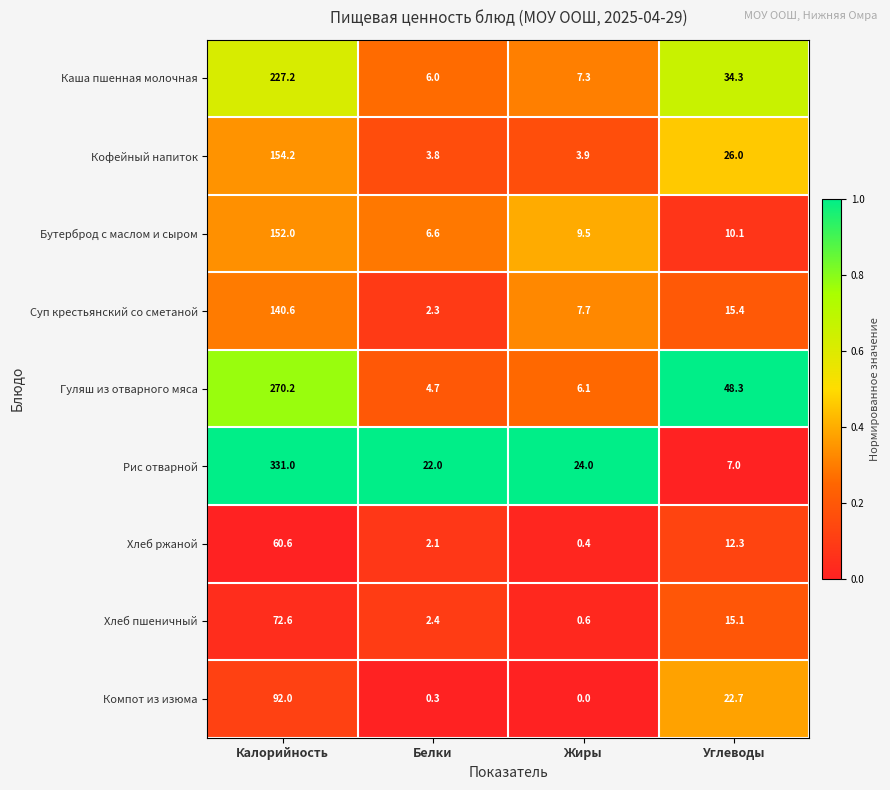

At which label does Каша пшенная молочная reach its peak?

Калорийность